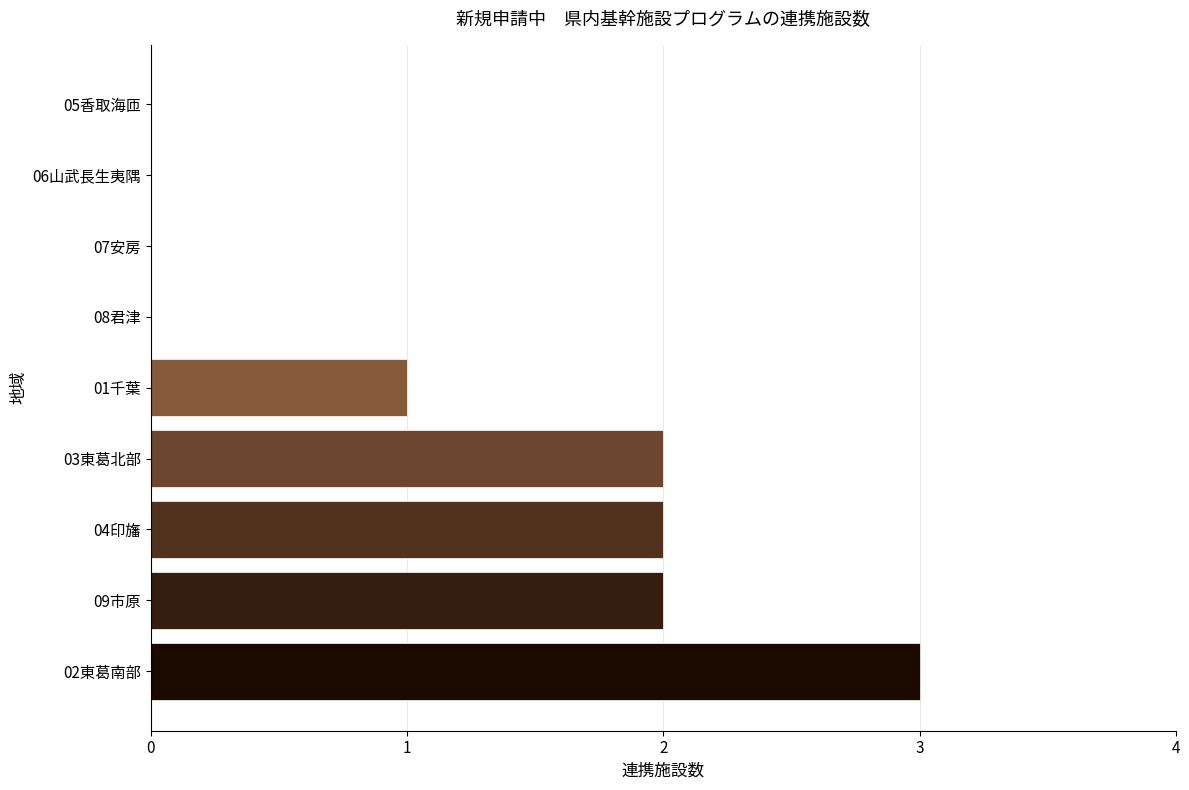

Reading bottom to top, list all the values displayed in this chart.

02東葛南部=3	09市原=2	04印旛=2	03東葛北部=2	01千葉=1	08君津=0	07安房=0	06山武長生夷隅=0	05香取海匝=0